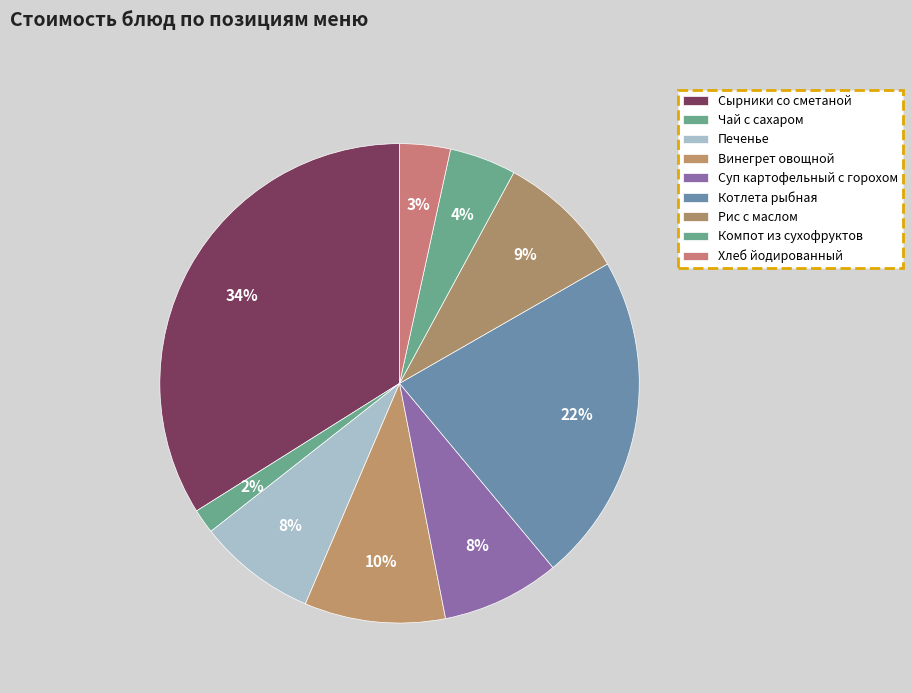

How many segments does this pie chart have?

9